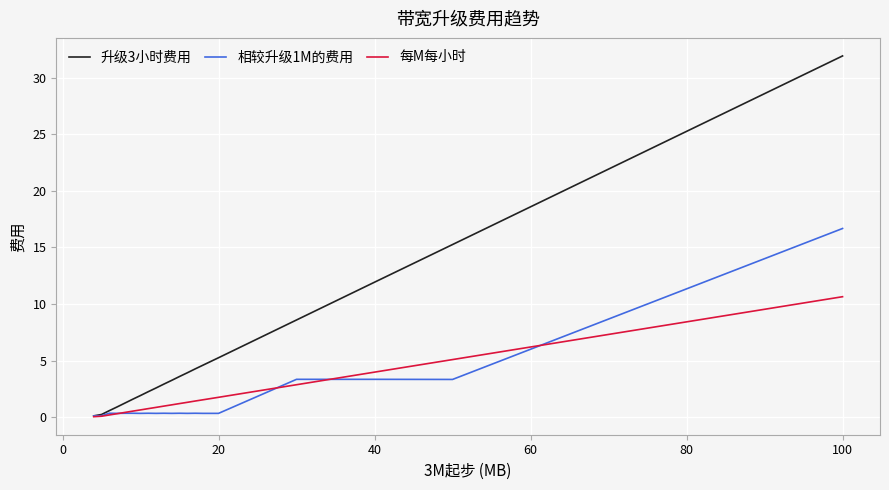

Which series has the largest range (max minus min)?

升级3小时费用